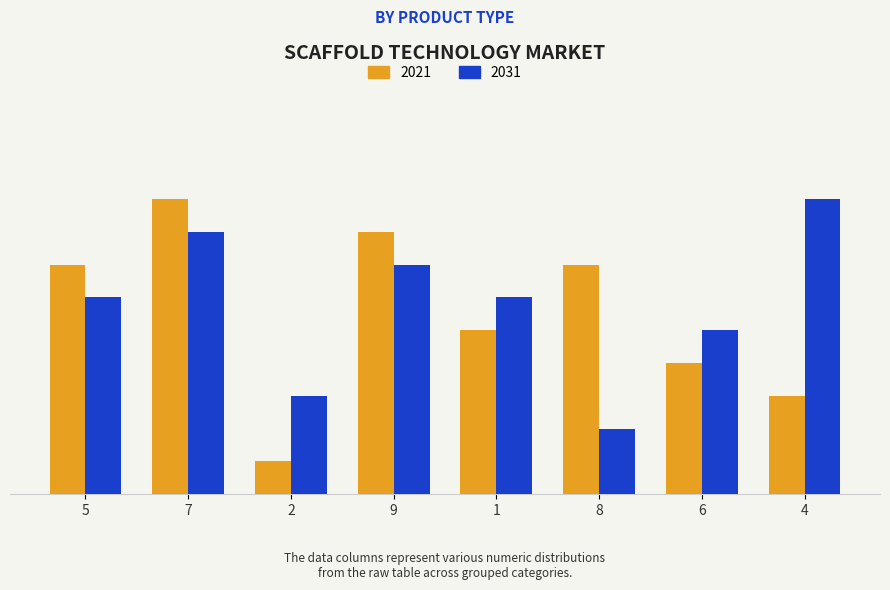

What are all the series names shown in the legend?

2021, 2031